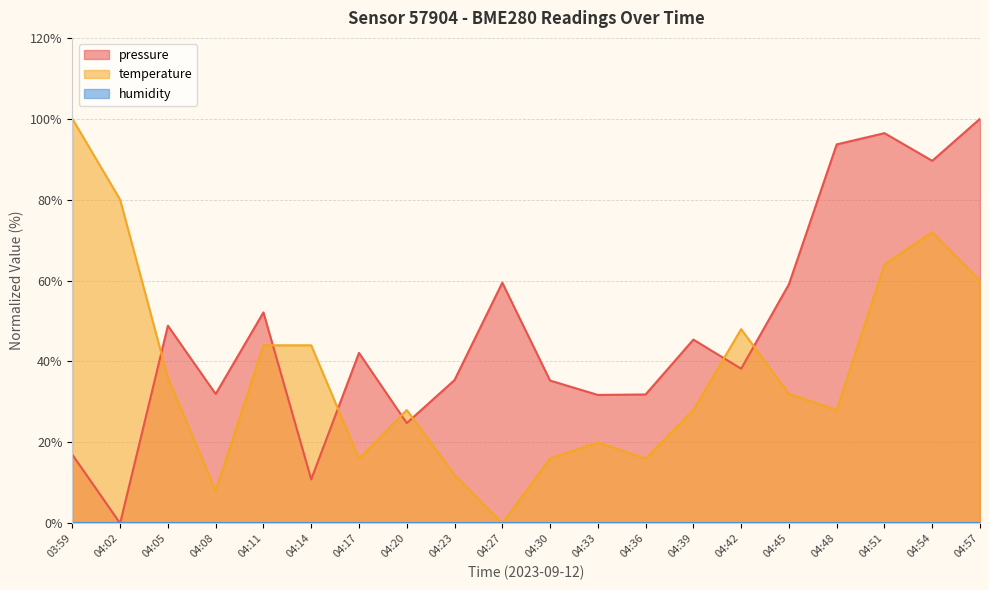

What is the value of the temperature point at the 13th from the left?

16.0